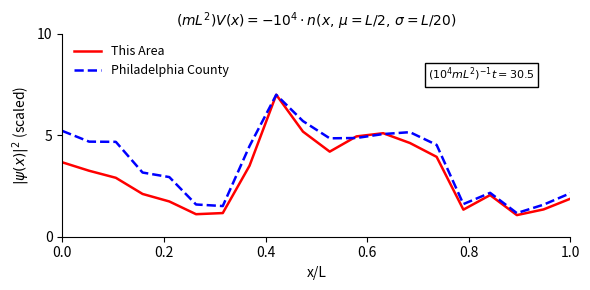

Which series has the widest spread of values?

This Area